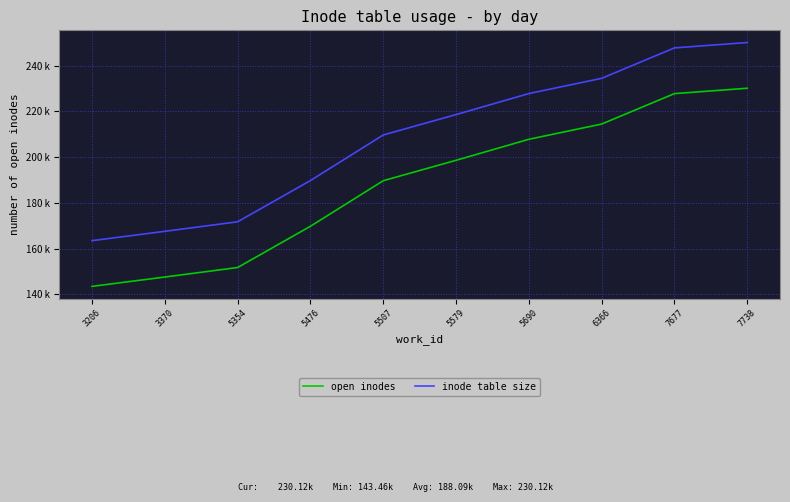

Is this an area chart (filled region under the line)?

No